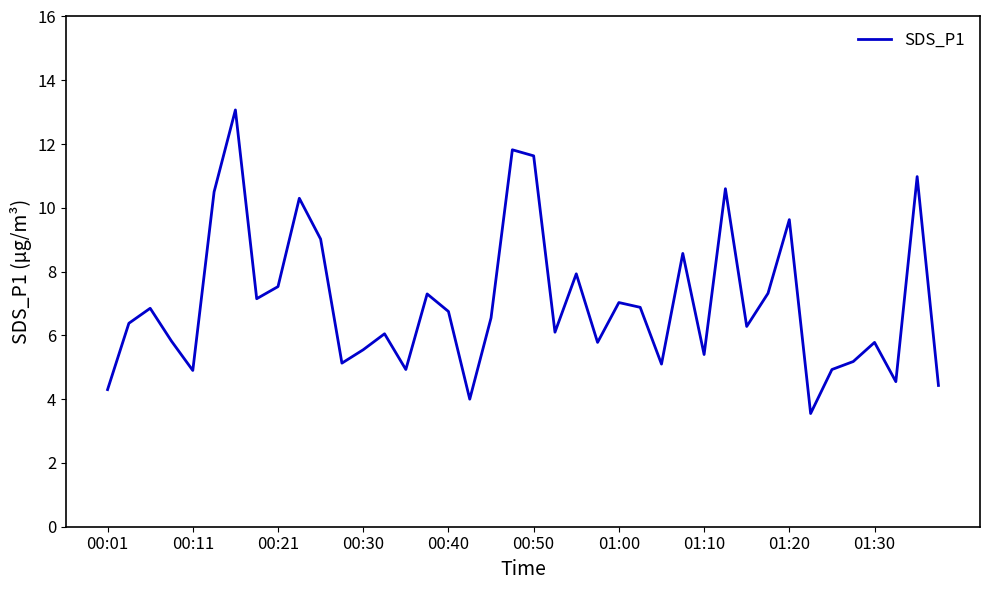

What is the sum of all values?

281.6